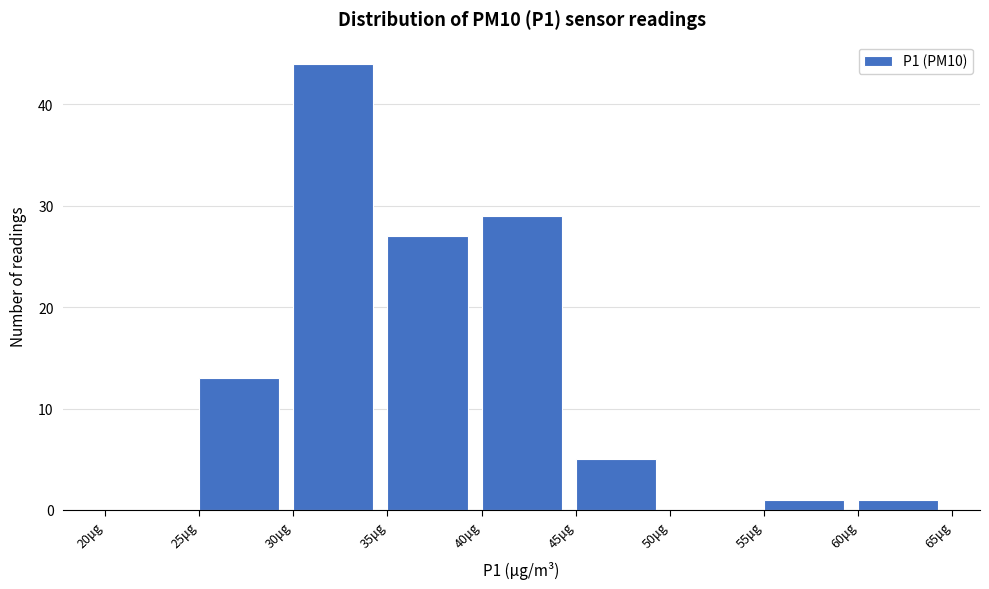

Reading left to right, list every bar in this chart as the range it spans on the x-axis followed by its height. The values are not printed on the chart, so give them approximately, as read against the axis.

20 to 25: 0
25 to 30: 13
30 to 35: 44
35 to 40: 27
40 to 45: 29
45 to 50: 5
50 to 55: 0
55 to 60: 1
60 to 65: 1